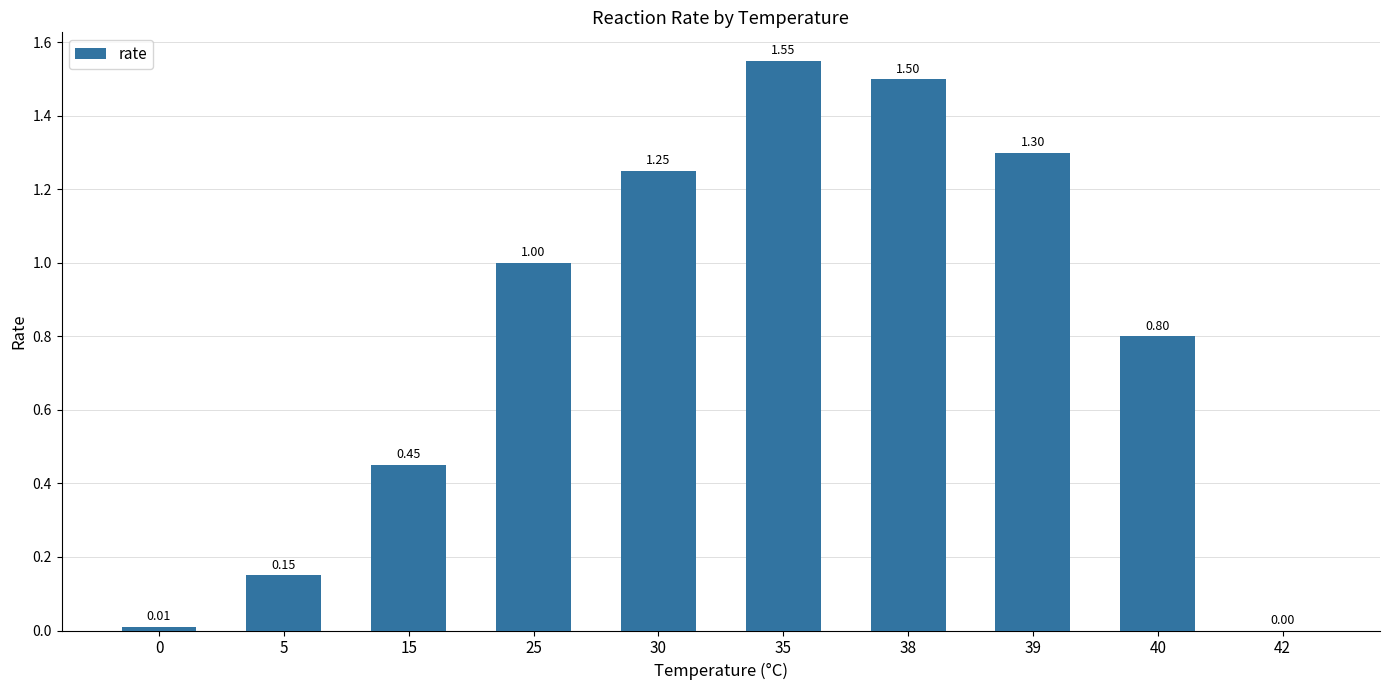

What is the sum of the values at 42 and 38?

1.5